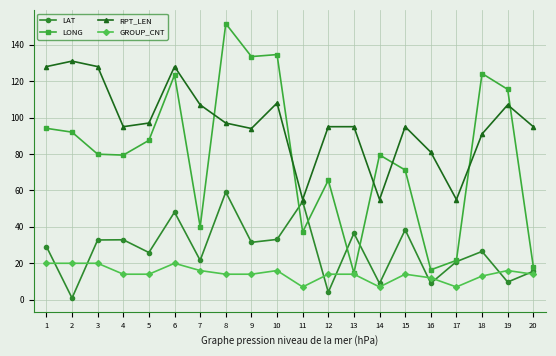

What are all the series names shown in the legend?

LAT, LONG, RPT_LEN, GROUP_CNT